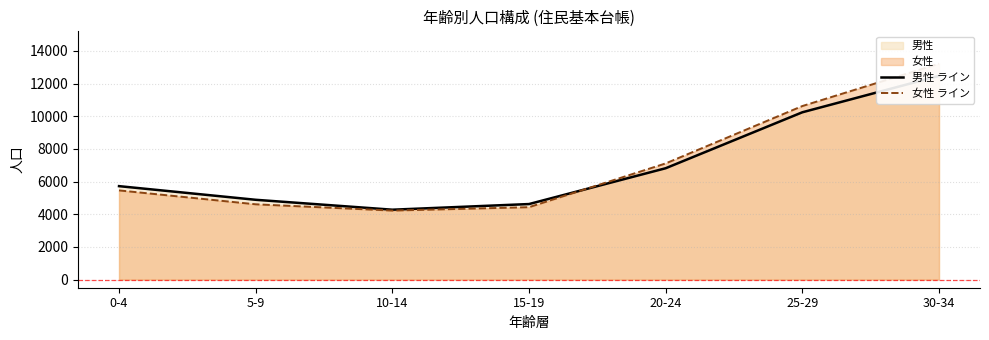

At which label does 女性 ライン first exceed 5461?

20-24